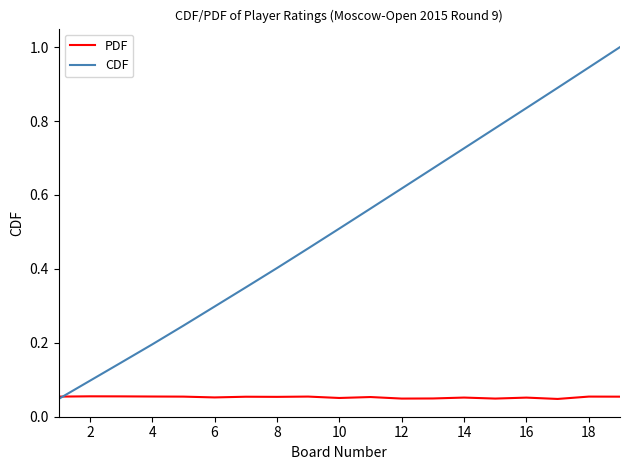

Rank the series by their average value, from highest to lowest.

CDF, PDF